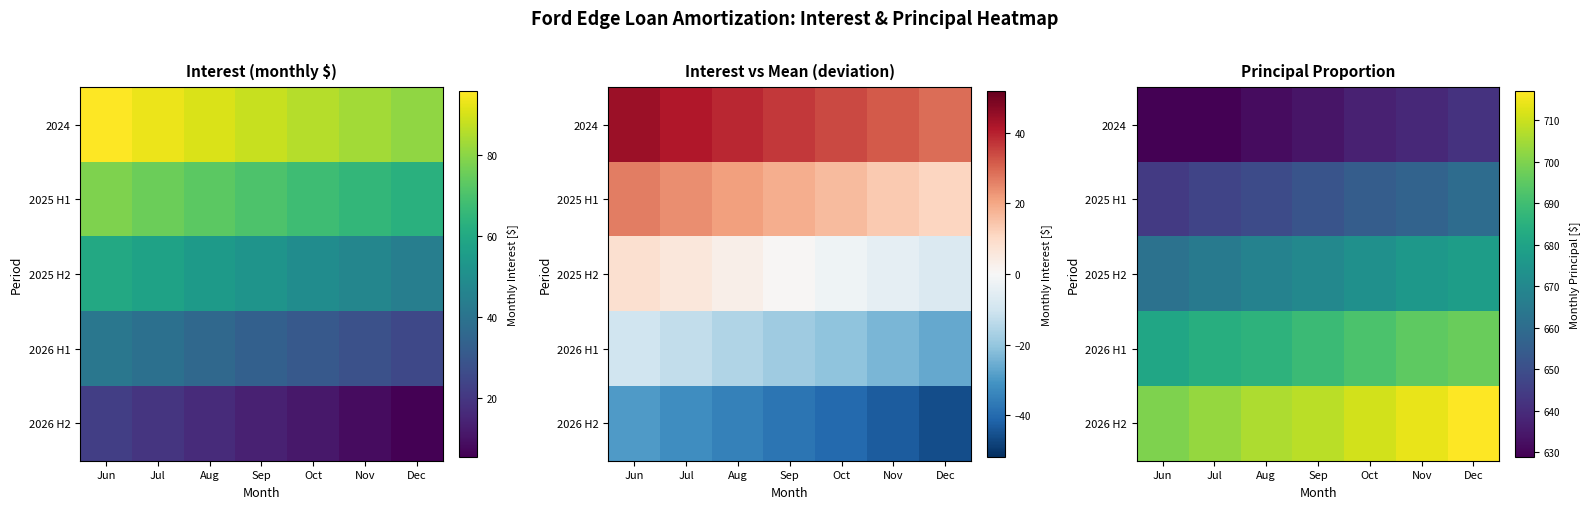

How many data points in 2025 H2 are less than 670?

3